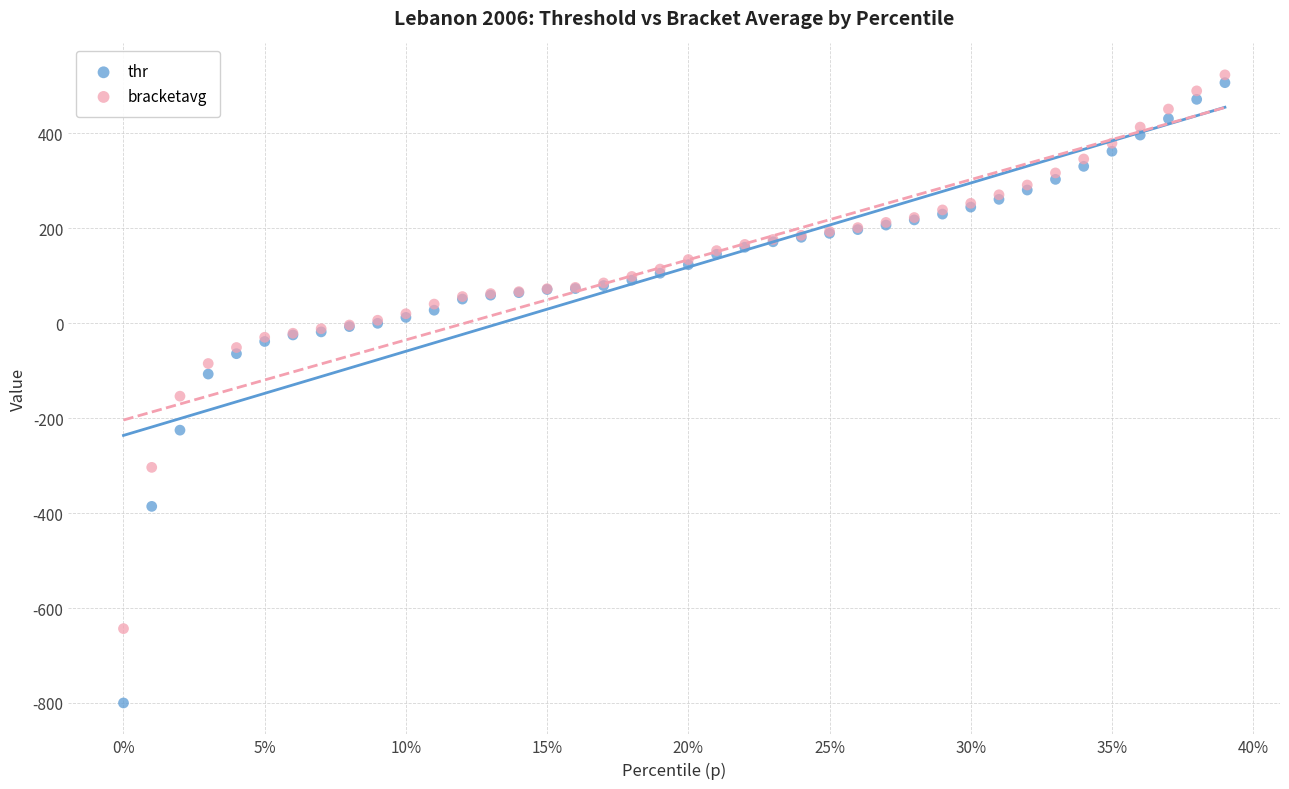

Across all series, what Y value is closest to -138?

-153.9